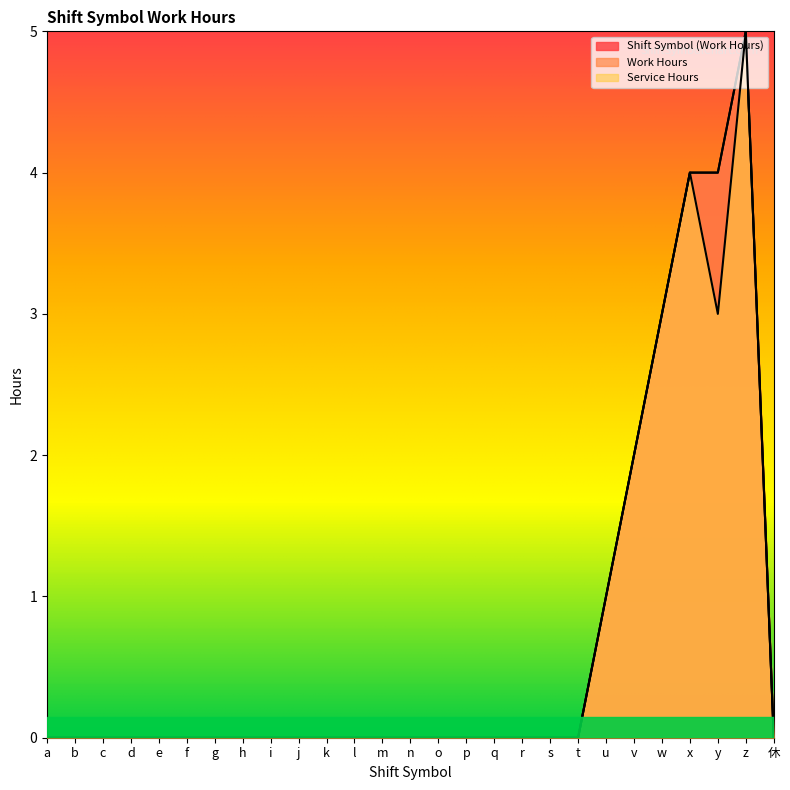

At which category does the chart reach its peak across all series?

z